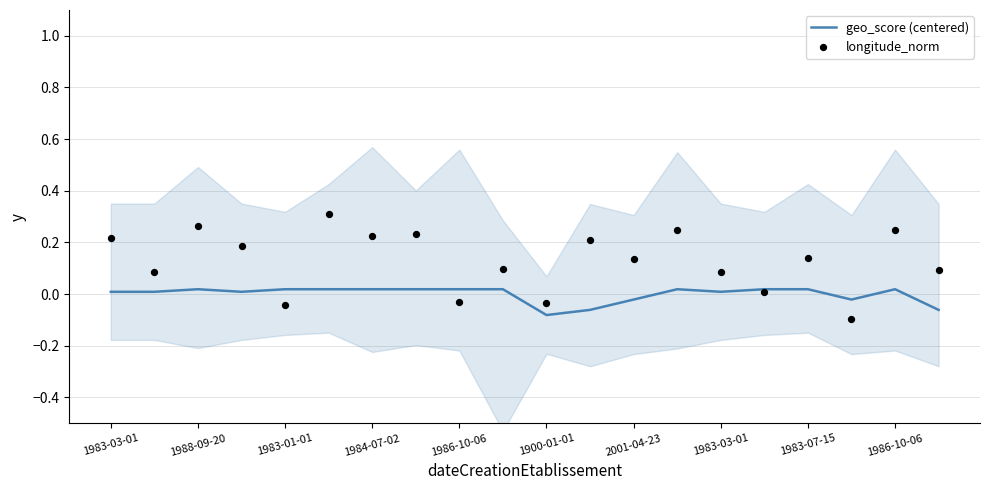

What are all the series names shown in the legend?

geo_score (centered), longitude_norm